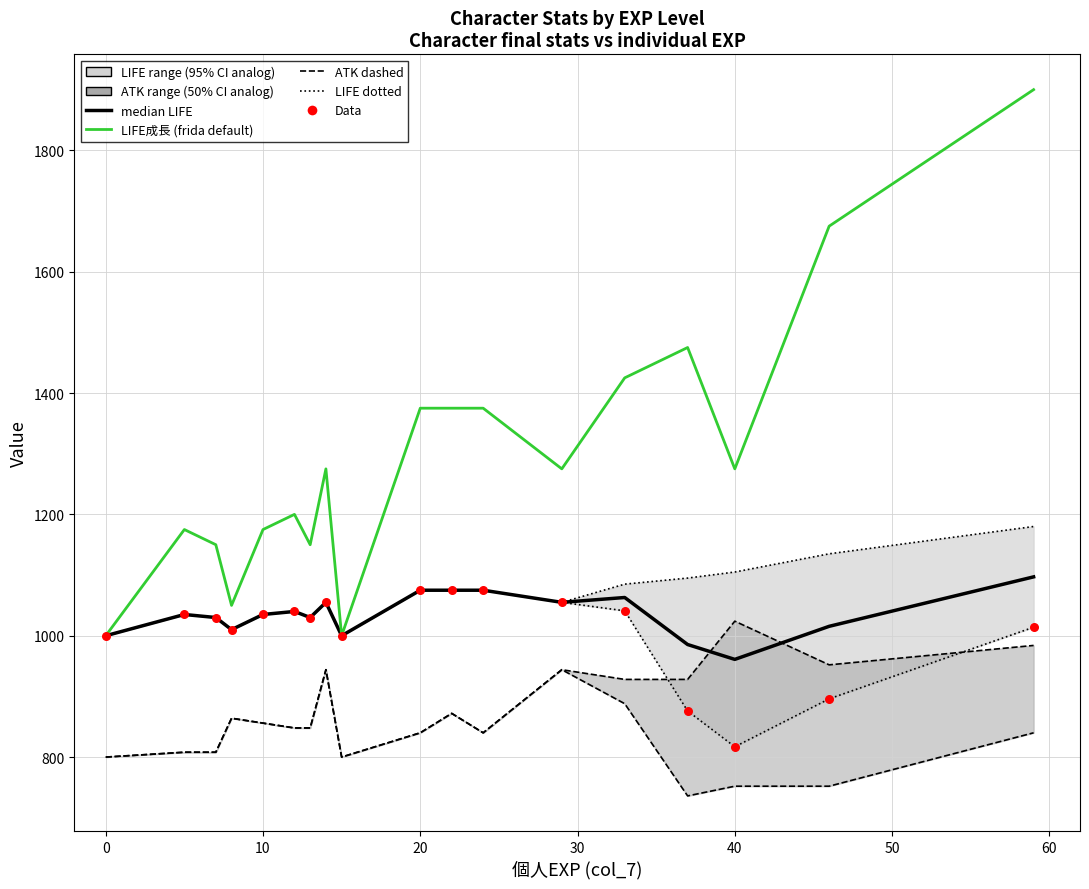

At which category is the sum across all series the highest?

59